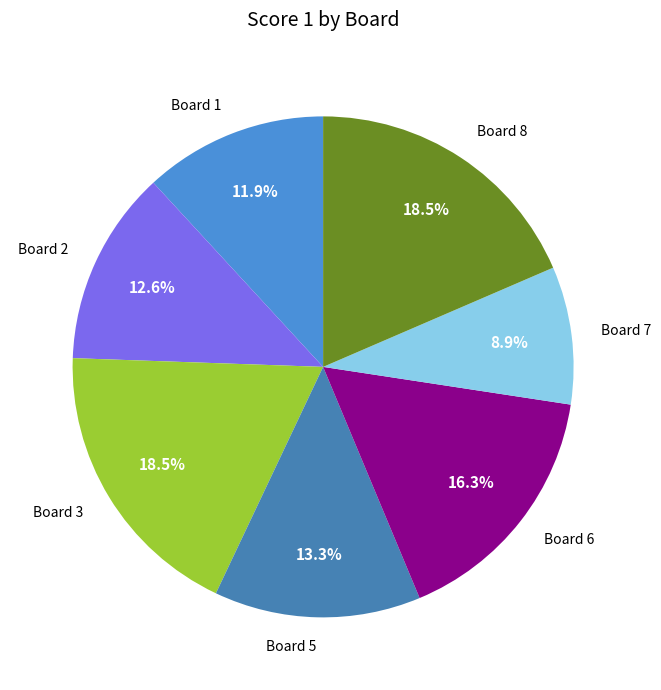

Count the number of slices in the pie.

7